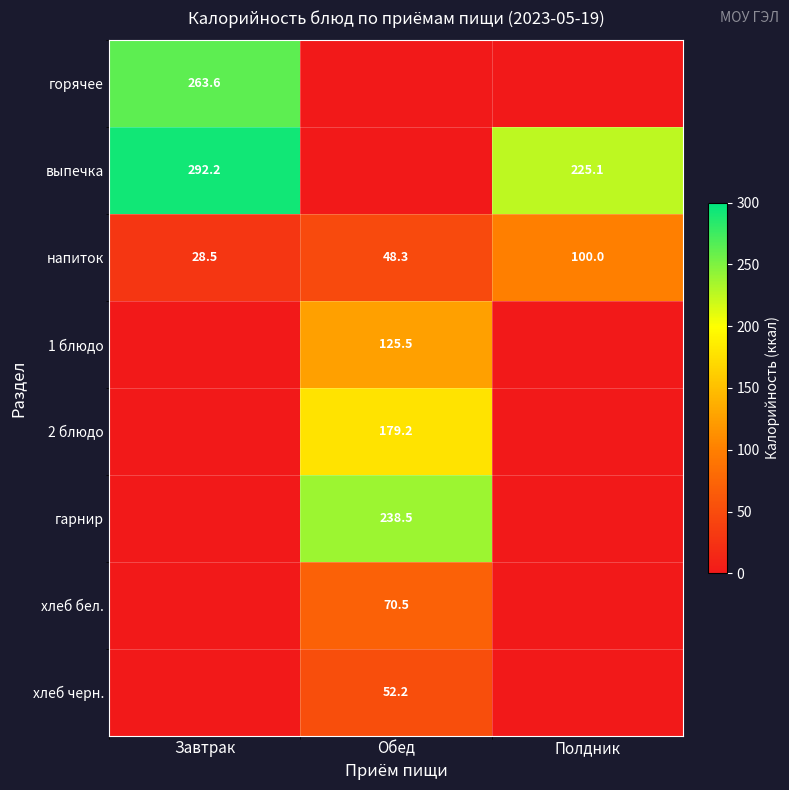

List the labels in order of напиток value, smallest first.

Завтрак, Обед, Полдник